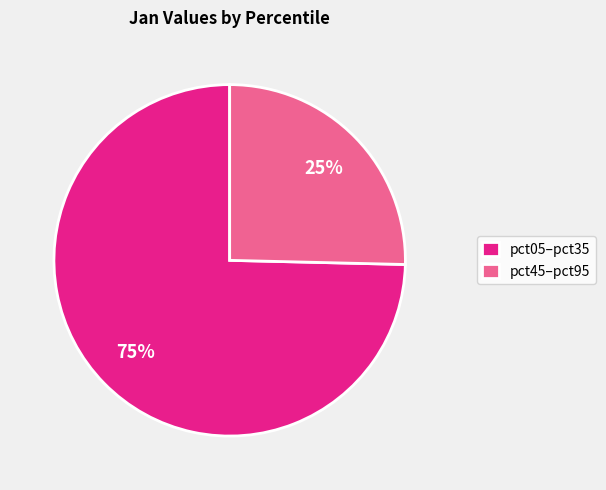

Count the number of slices in the pie.

2